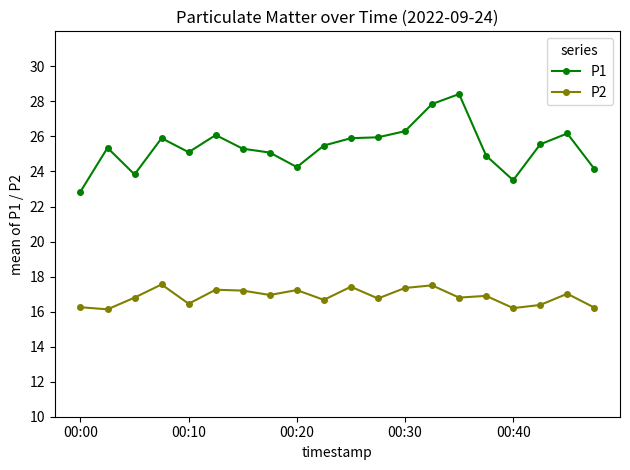

What is the greatest value displayed?

28.4